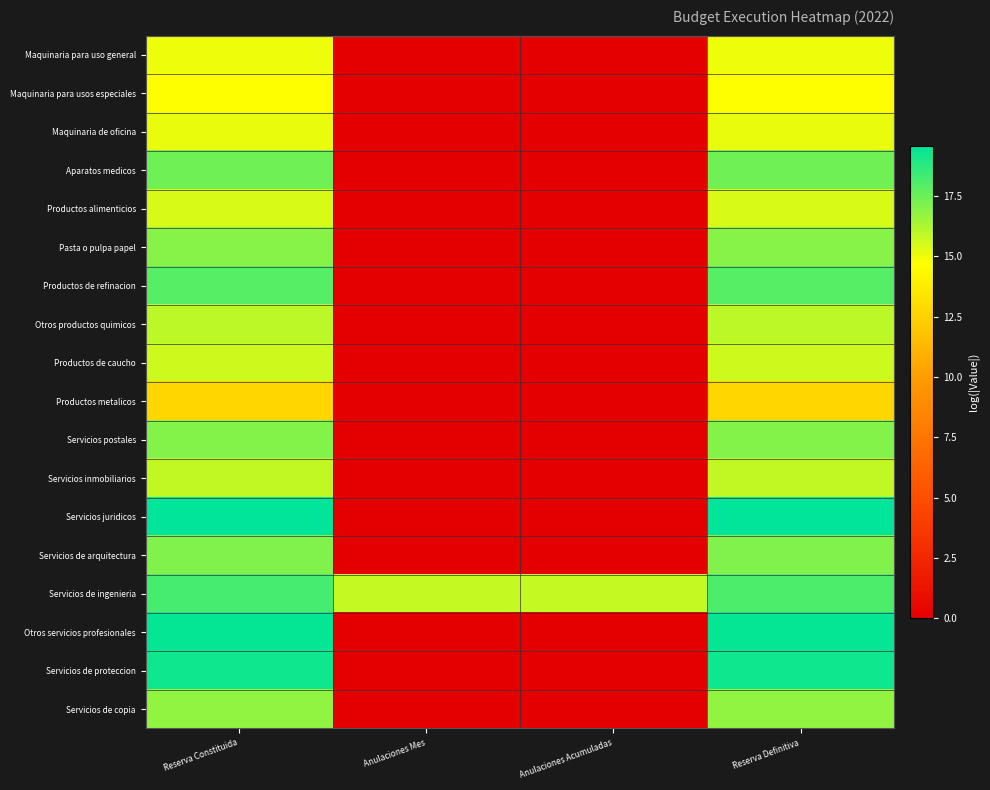

At how many categories does at least one series exceed 8?

4